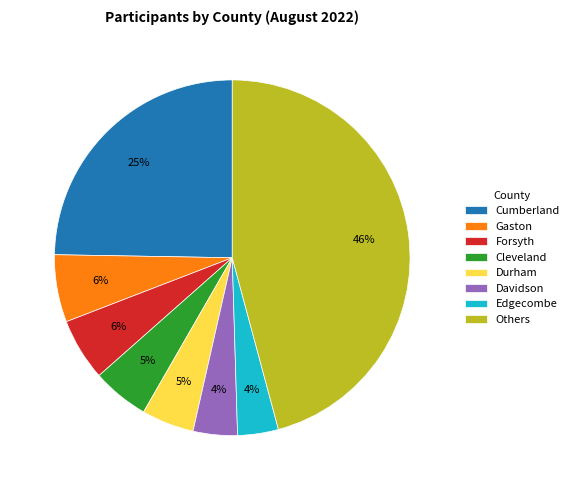

To the nearest percent, what is the difference between the largest and smallest slice percentages?

42%